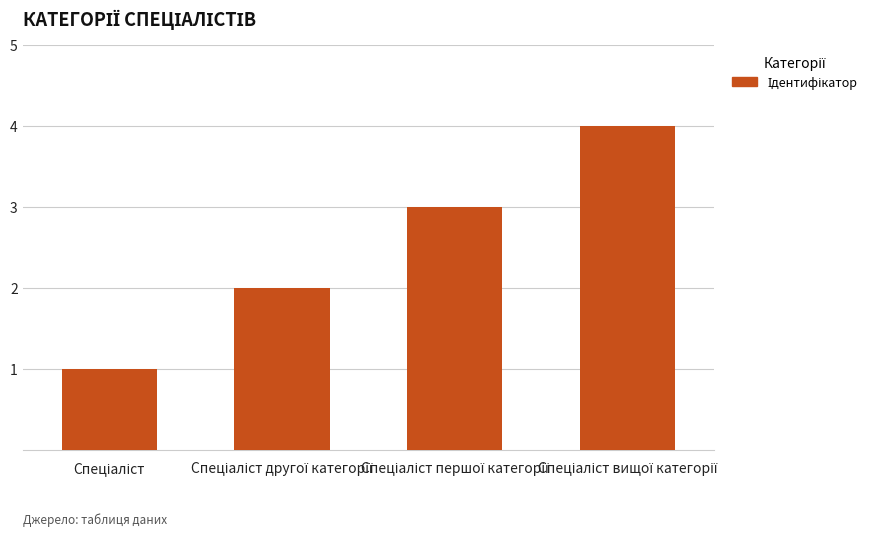

How many bars are there in total?

4